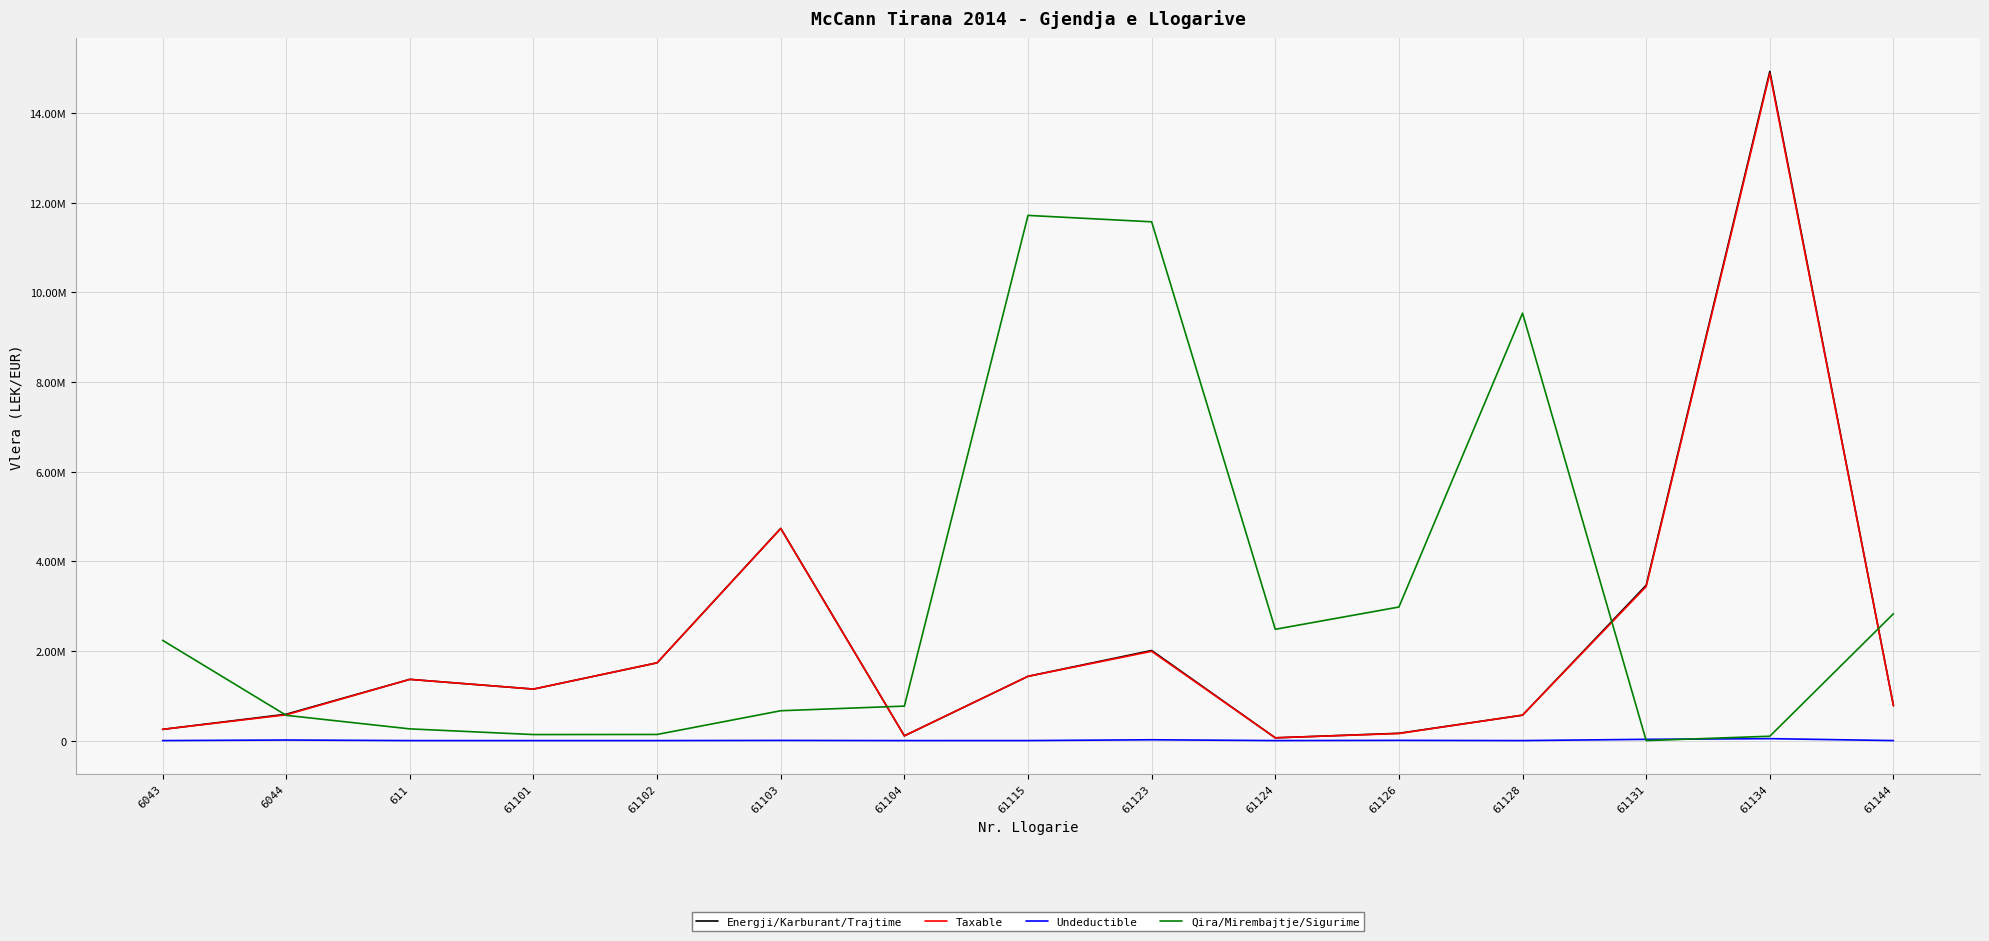

Reading right to left, list all the values displayed in this chart.

Energji/Karburant/Trajtime: 61144=779642.1	61134=14931158.8	61131=3465988.5	61128=567460.5	61126=163090.0	61124=61813.2	61123=2010362.2	61115=1434003.2	61104=105900.0	61103=4735066.9	61102=1735151.5	61101=1149043.7	611=1366068.5	6044=588118.9	6043=250227.1
Taxable: 61144=779642.1	61134=14887859.8	61131=3437988.5	61128=567460.5	61126=157990.0	61124=61813.2	61123=1991862.2	61115=1433753.2	61104=105900.0	61103=4731146.9	61102=1735151.5	61101=1149043.7	611=1366068.5	6044=575296.9	6043=250227.1
Undeductible: 61144=0.0	61134=43299.0	61131=28000.0	61128=0.0	61126=5100.0	61124=0.0	61123=18500.0	61115=250.0	61104=0.0	61103=3920.0	61102=0.0	61101=0.0	611=0.0	6044=12822.0	6043=0.0
Qira/Mirembajtje/Sigurime: 61144=2830643.3	61134=97500.0	61131=0.0	61128=9536057.6	61126=2980057.7	61124=2483496.3	61123=11574631.1	61115=11717876.6	61104=769080.9	61103=666085.5	61102=136637.0	61101=134597.7	611=261162.5	6044=563631.2	6043=2237506.0